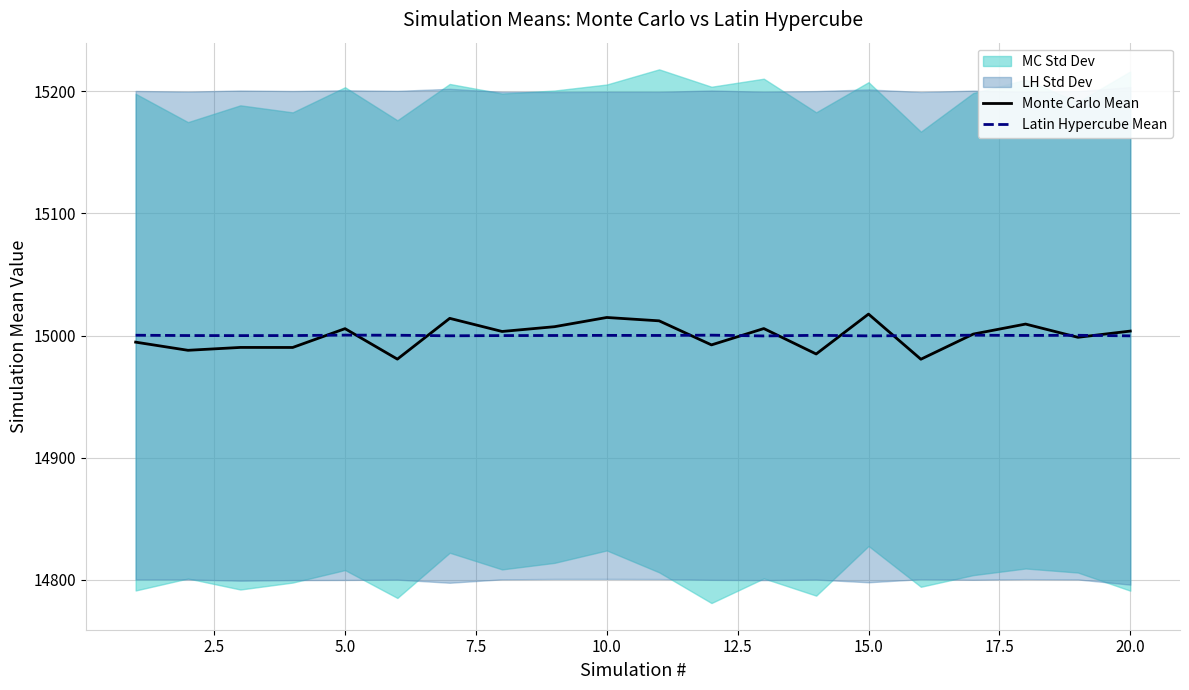

The value of Monte Carlo Mean at 15.0 is 8912.6. True or false?

False